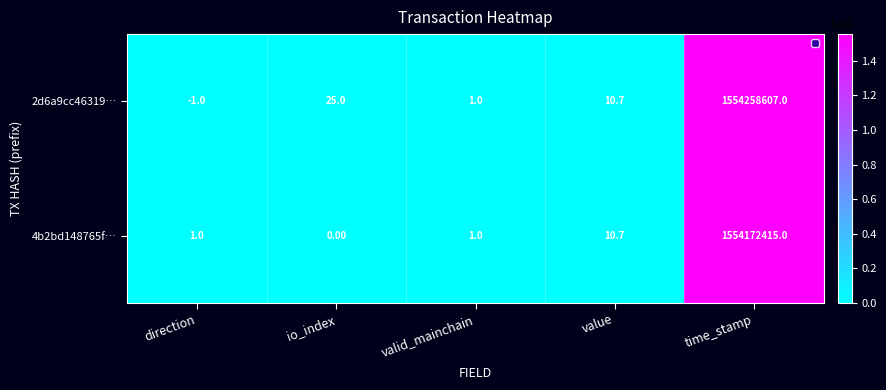

What is the sum of the 2d6a9cc46319… values at direction and value?

9.7